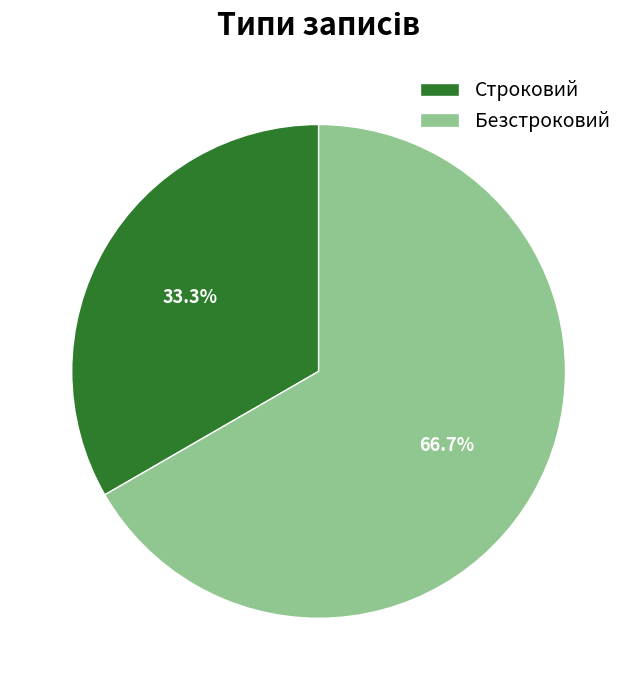

Is the sum of Строковий and Безстроковий greater than half?

Yes